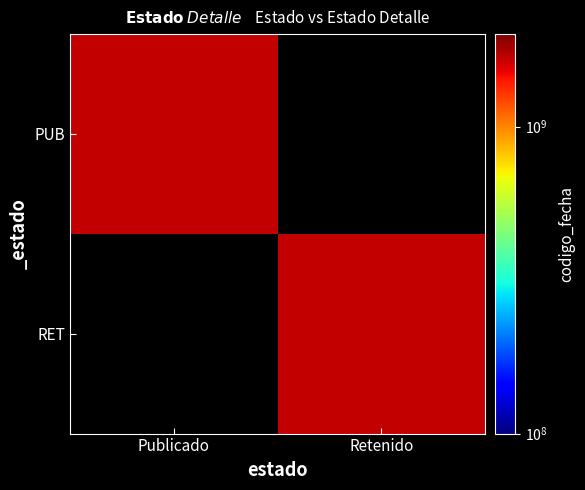

Rank the series by their average value, from lowest to highest.

PUB, RET